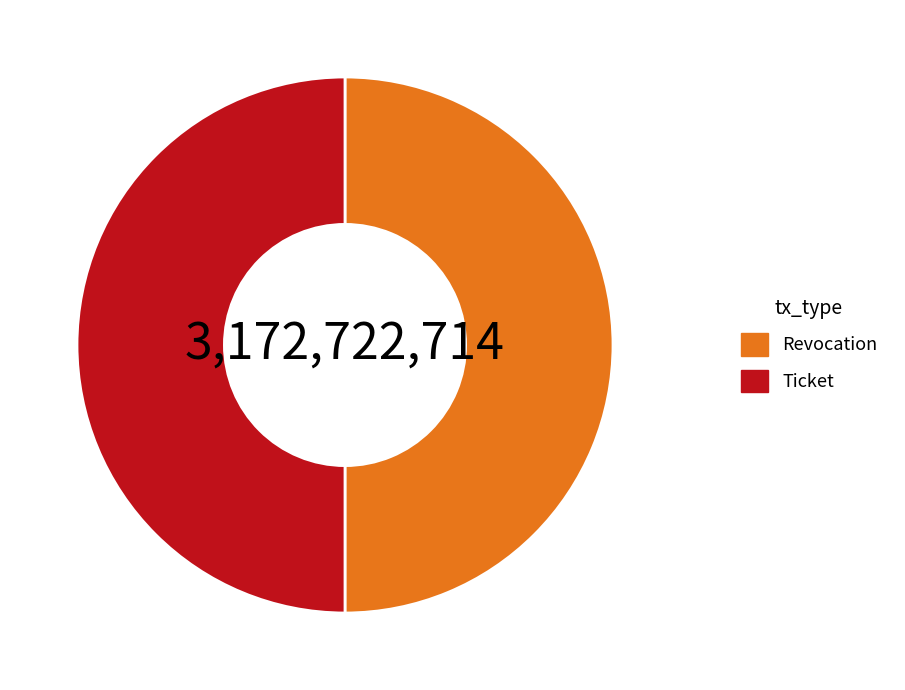

True or false: Ticket accounts for 60% of the total.

False